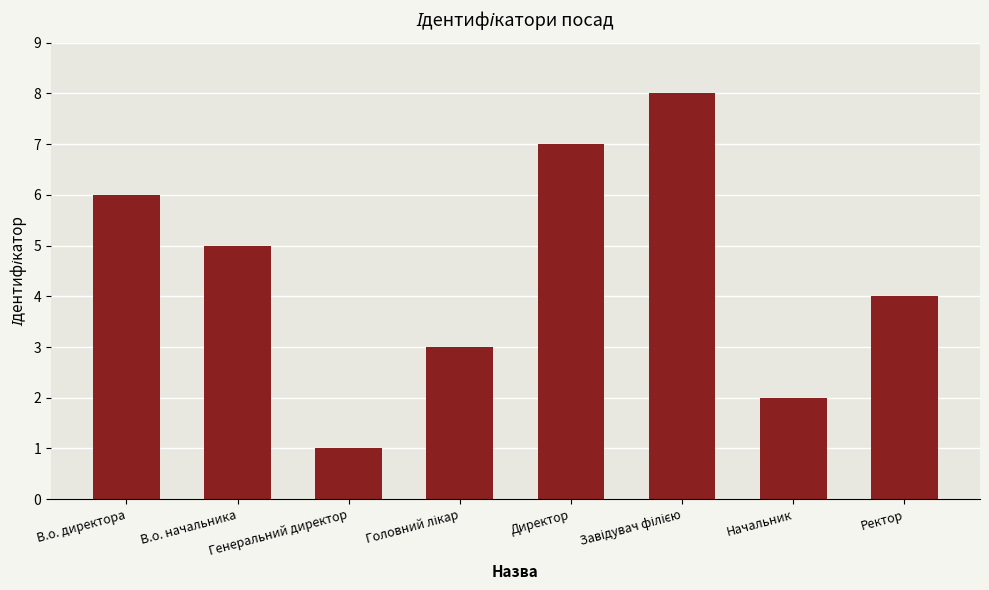

The value at В.о. начальника is 3. True or false?

False